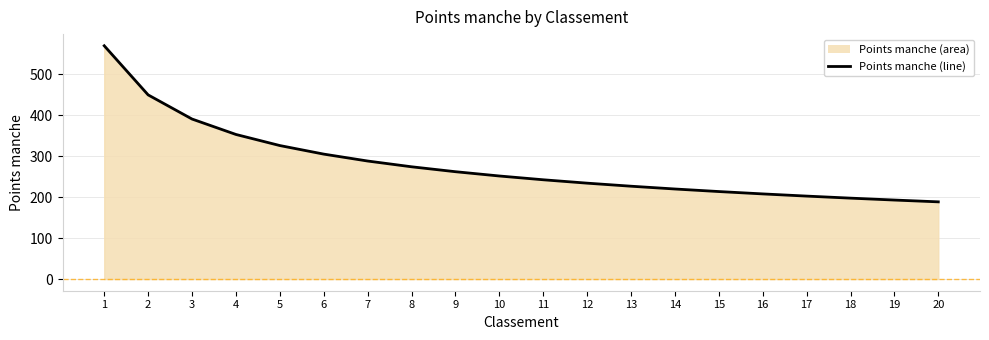

What is the minimum value shown in the chart?

188.6